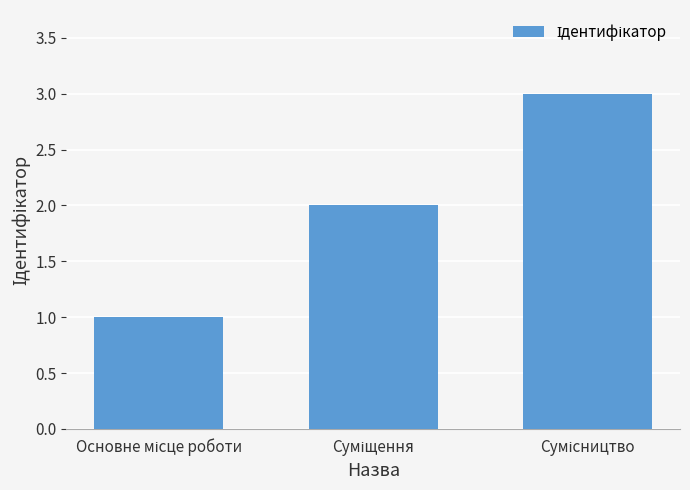

Are the bars horizontal?

No